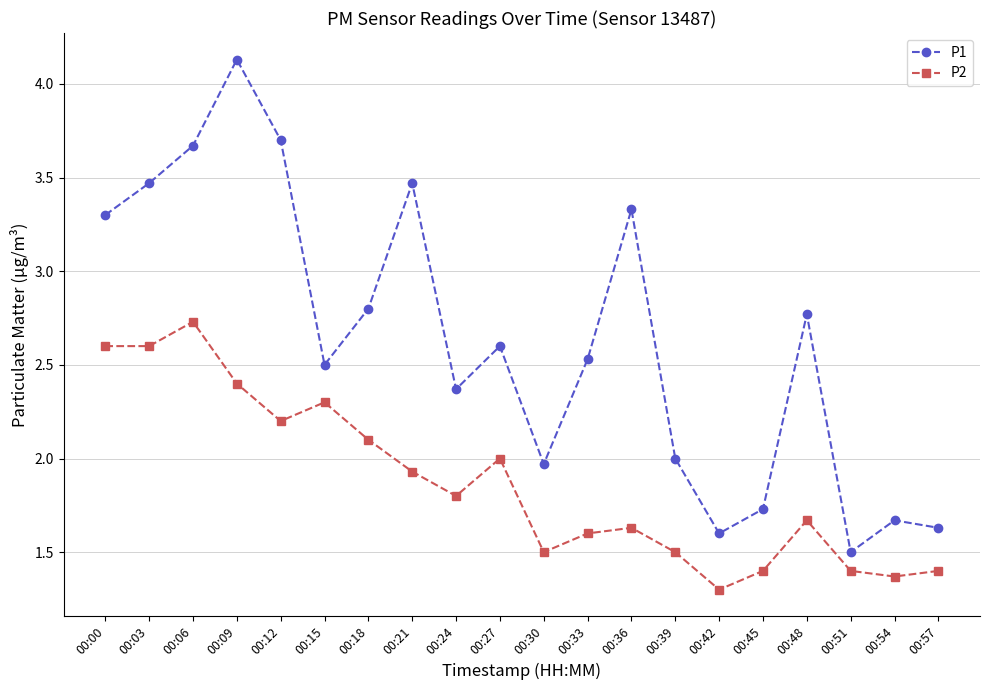

What is the value of the P2 point at the 12th from the left?

1.6